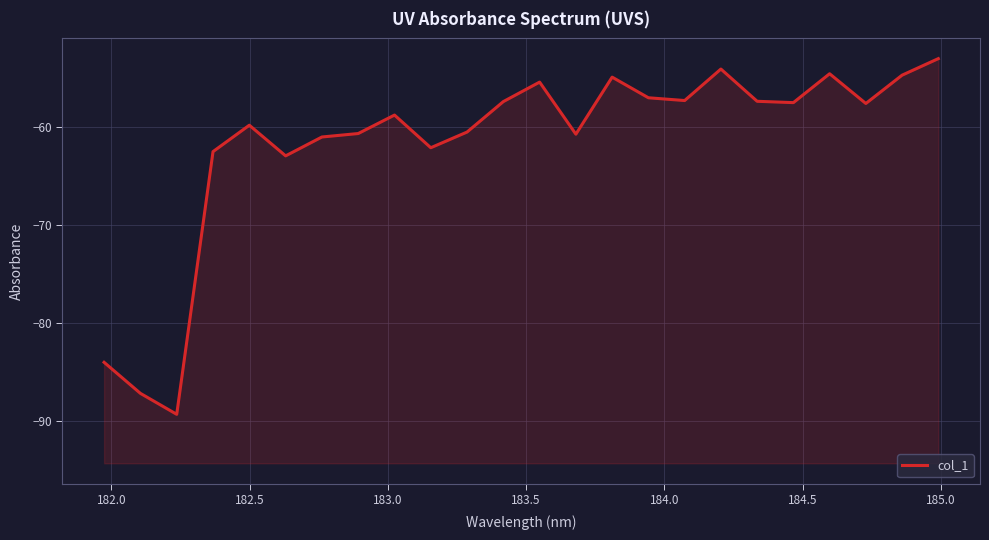

Does the chart display data point markers on the line(s)?

No